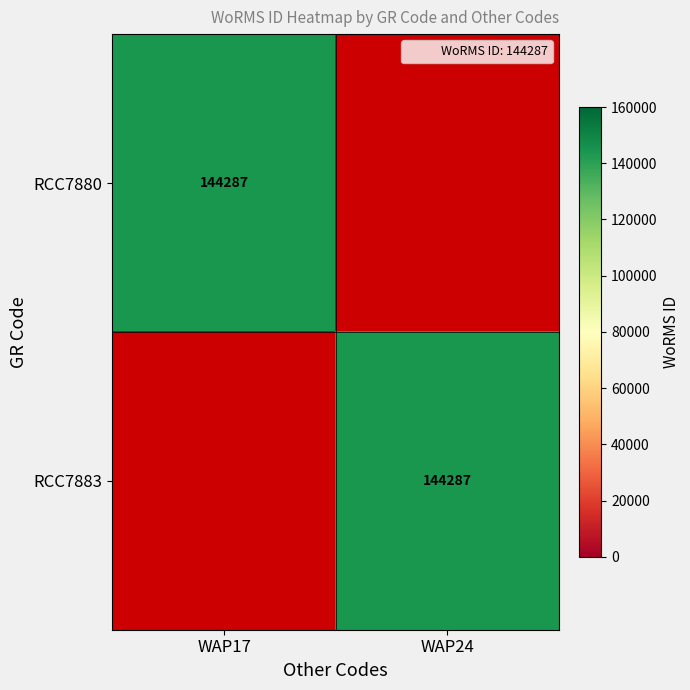

The RCC7880 series shows 37120 at WAP17. True or false?

False